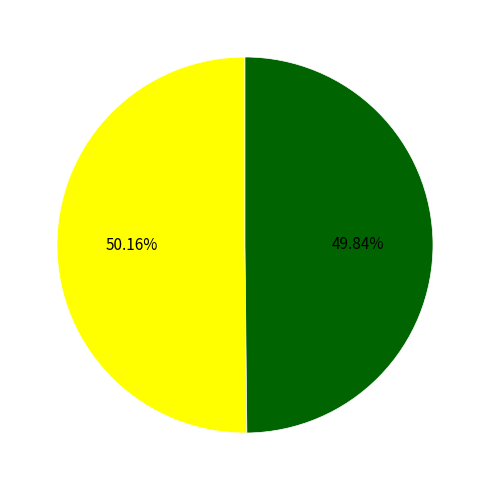

Does any single category account for the majority?

Yes